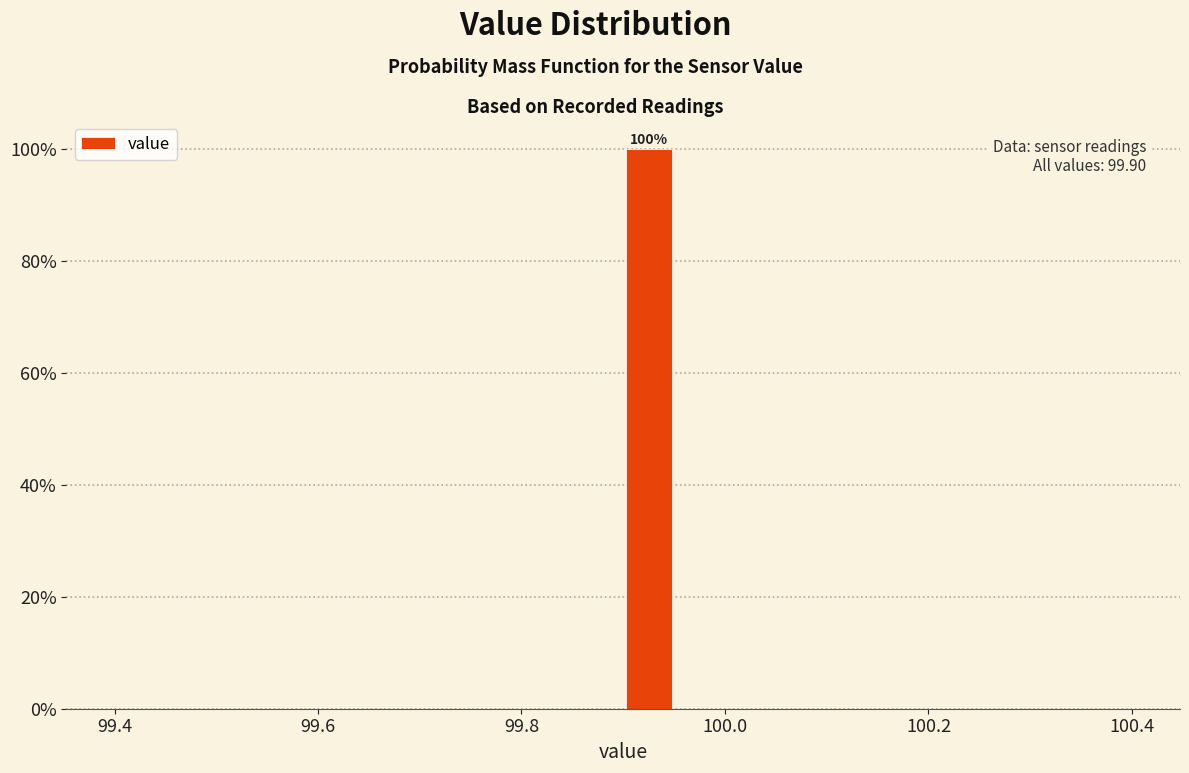

Around what value on the x-axis is the tallest bar? Give the approximate position of its centre, as read against the axis.

99.92